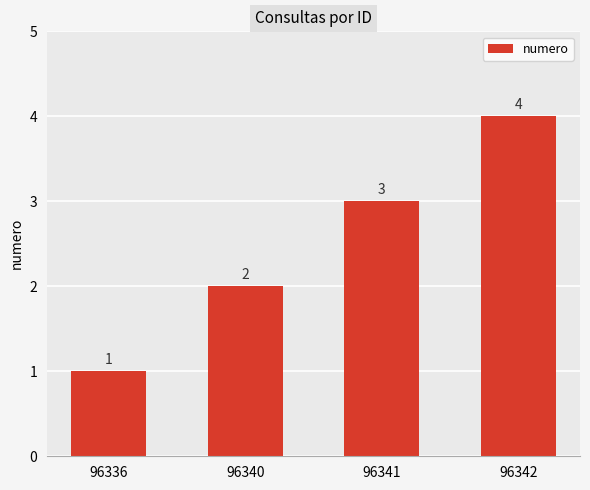

What is the smallest value displayed?

1